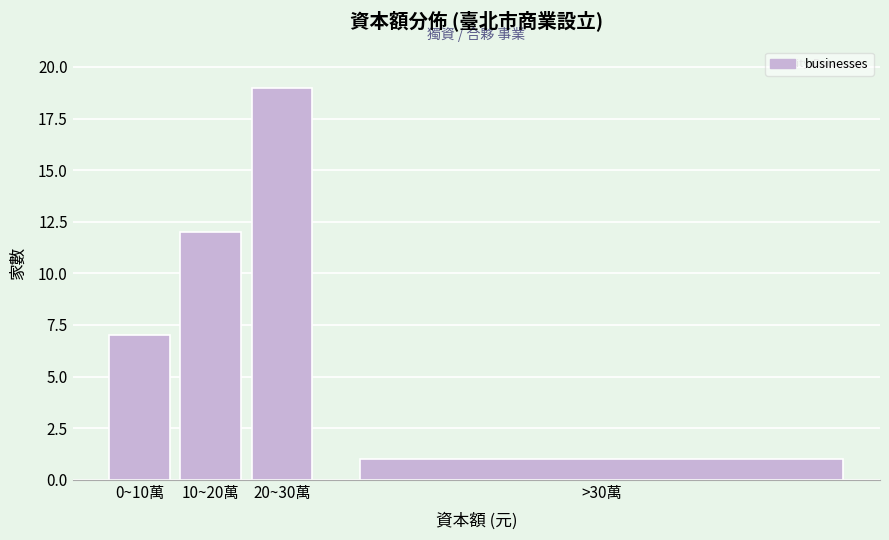

Reading left to right, list all the values displayed in this chart.

0~10萬=7	10~20萬=12	20~30萬=19	>30萬=1